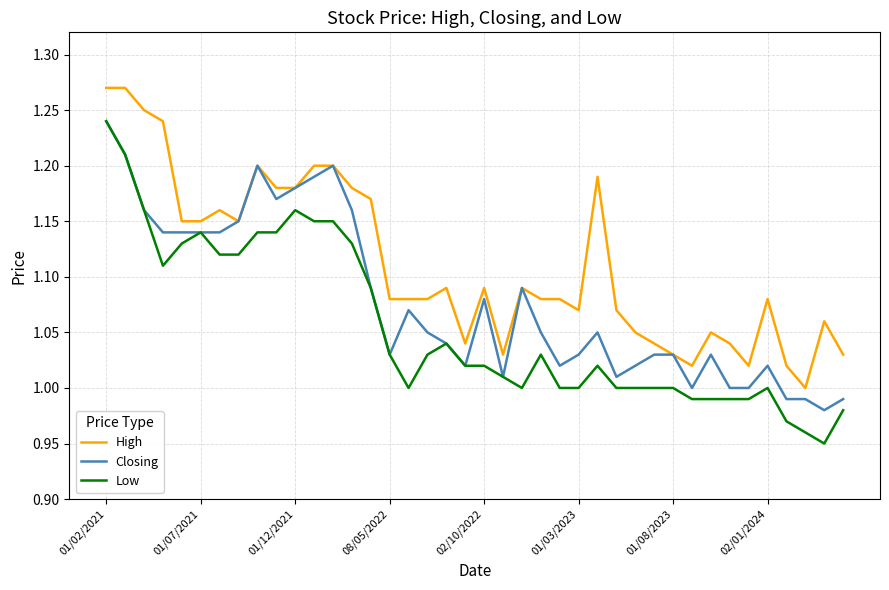

Rank the series by their average value, from lowest to highest.

Low, Closing, High